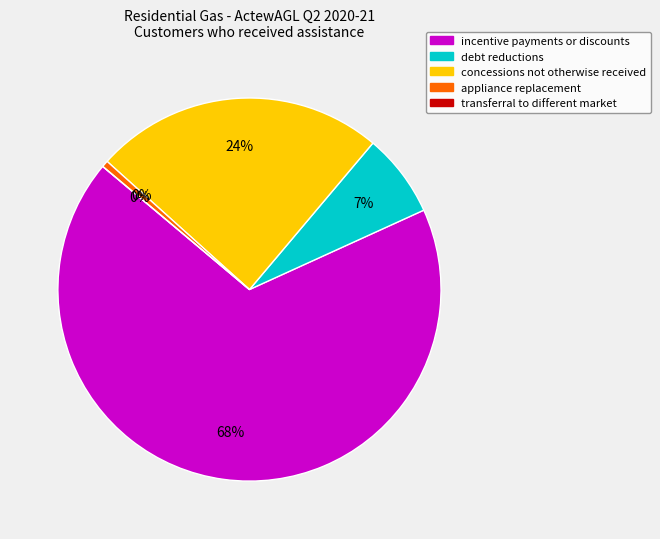

Which slice represents more than half of the pie?

incentive payments or discounts